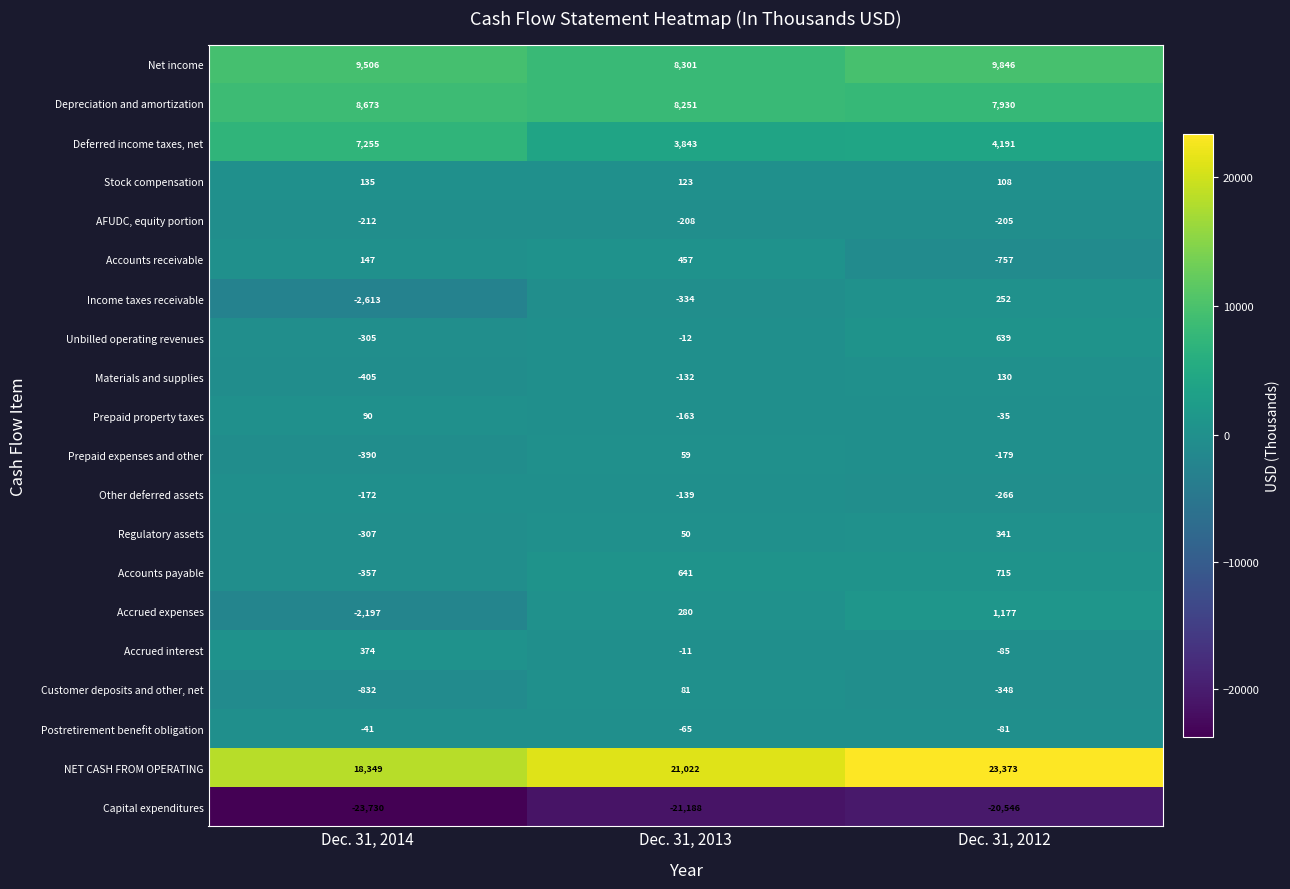

Is the value of AFUDC, equity portion at Dec. 31, 2013 greater than the value of Prepaid expenses and other at Dec. 31, 2014?

Yes